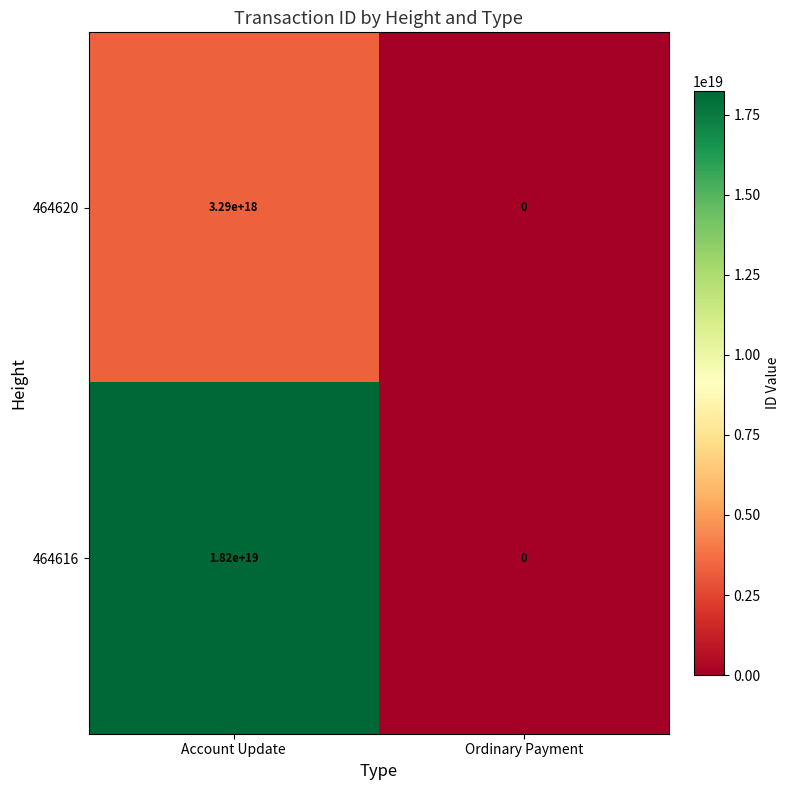

Is it true that 464620 equals 0 at Ordinary Payment?

True